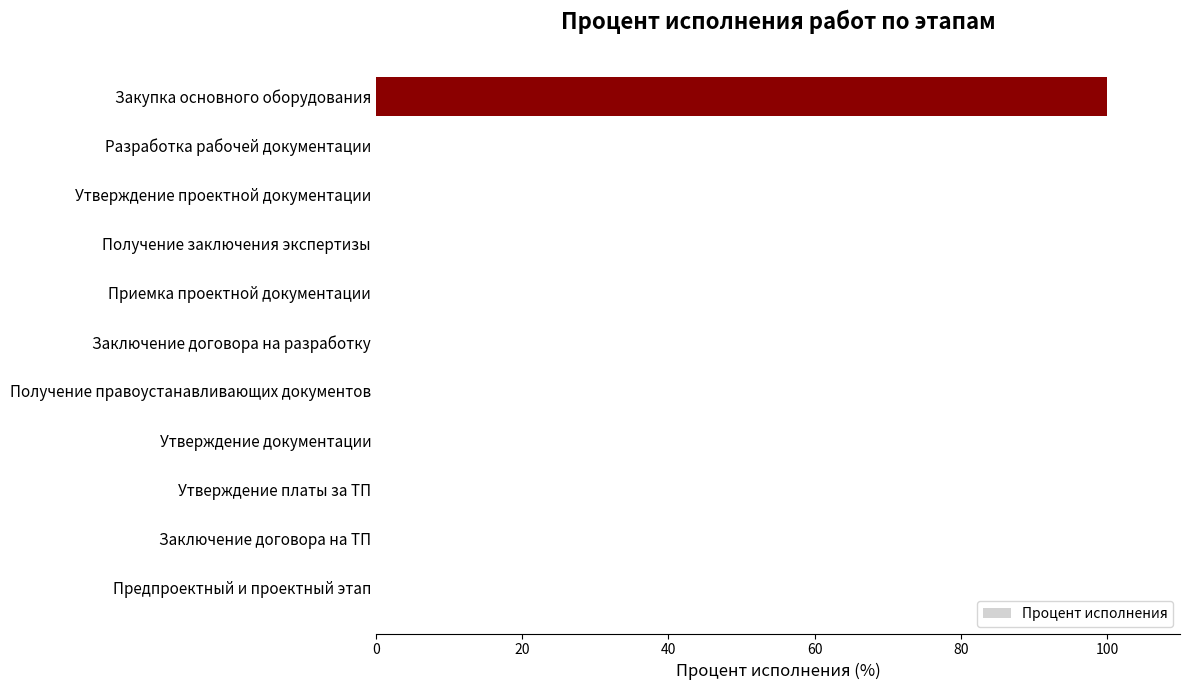

Reading bottom to top, extract all data points from this chart.

Предпроектный и проектный этап=0	Заключение договора на ТП=0	Утверждение платы за ТП=0	Утверждение документации=0	Получение правоустанавливающих документов=0	Заключение договора на разработку=0	Приемка проектной документации=0	Получение заключения экспертизы=0	Утверждение проектной документации=0	Разработка рабочей документации=0	Закупка основного оборудования=100